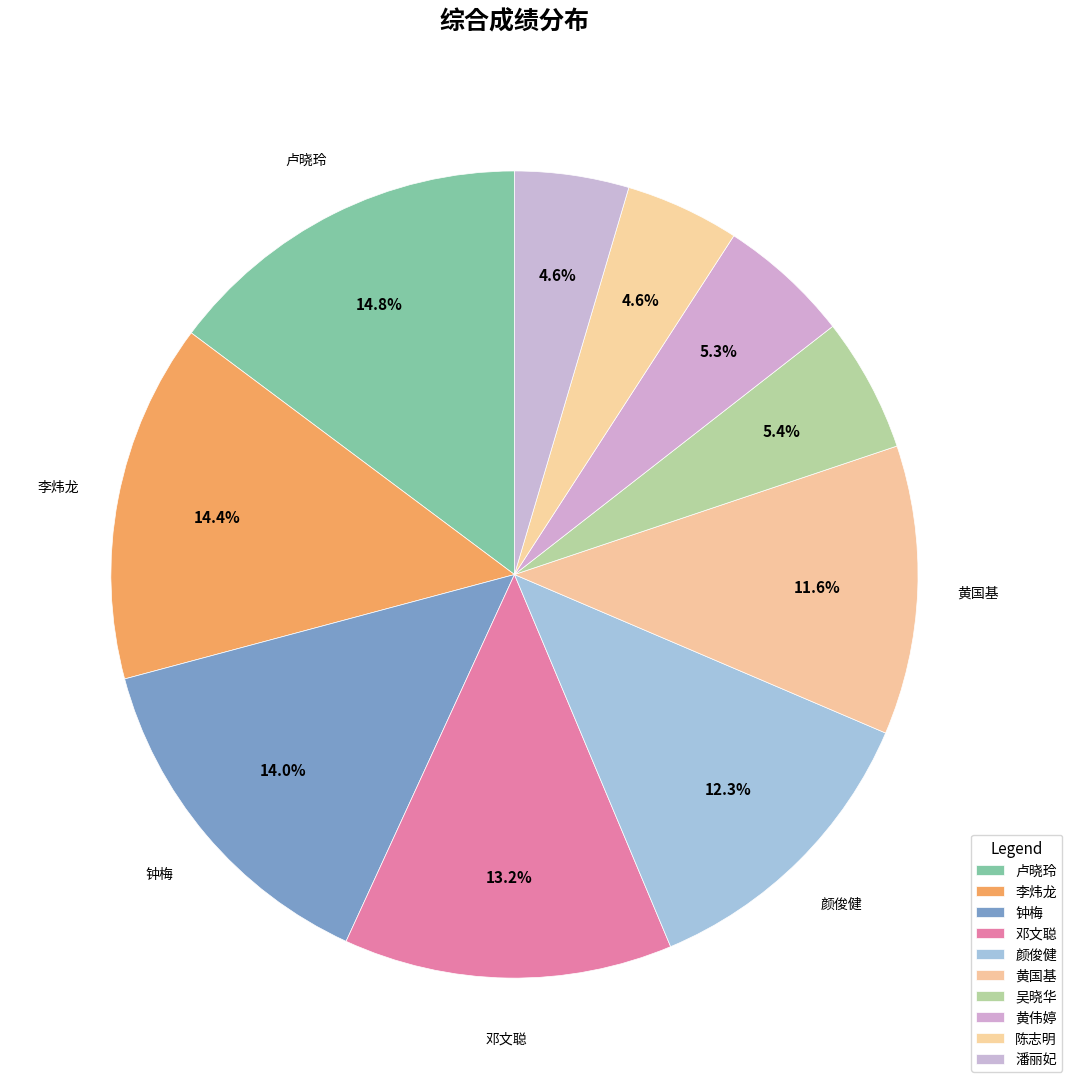

The 黄伟婷 slice represents 5% of the pie. True or false?

True